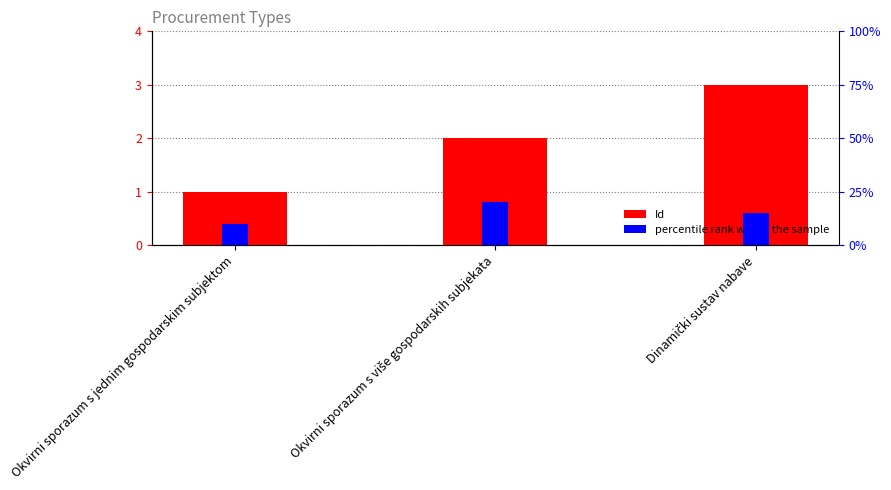

At how many categories does at least one series exceed 12?

2